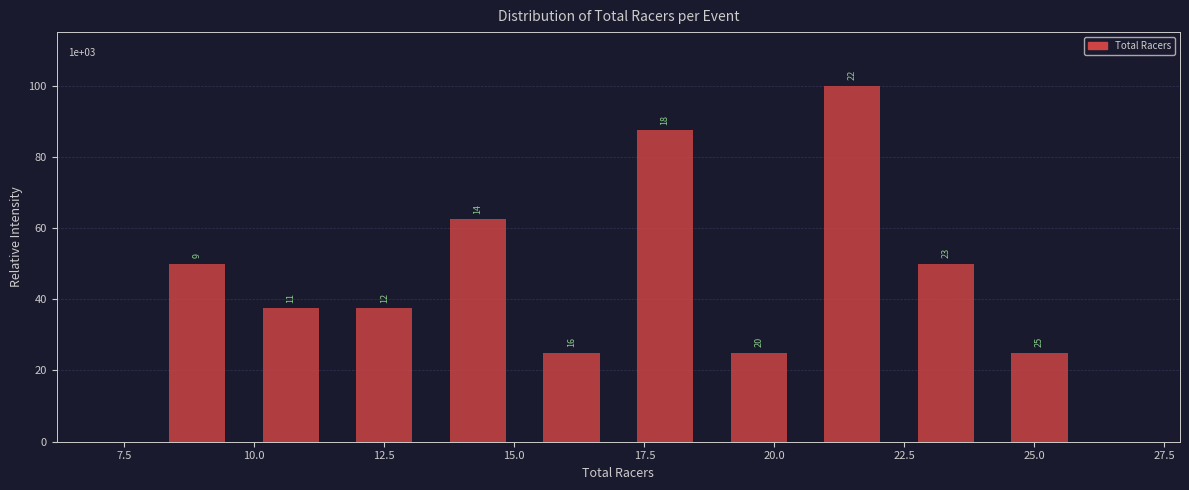

Around what value on the x-axis is the tallest bar? Give the approximate position of its centre, as read against the axis.

21.5